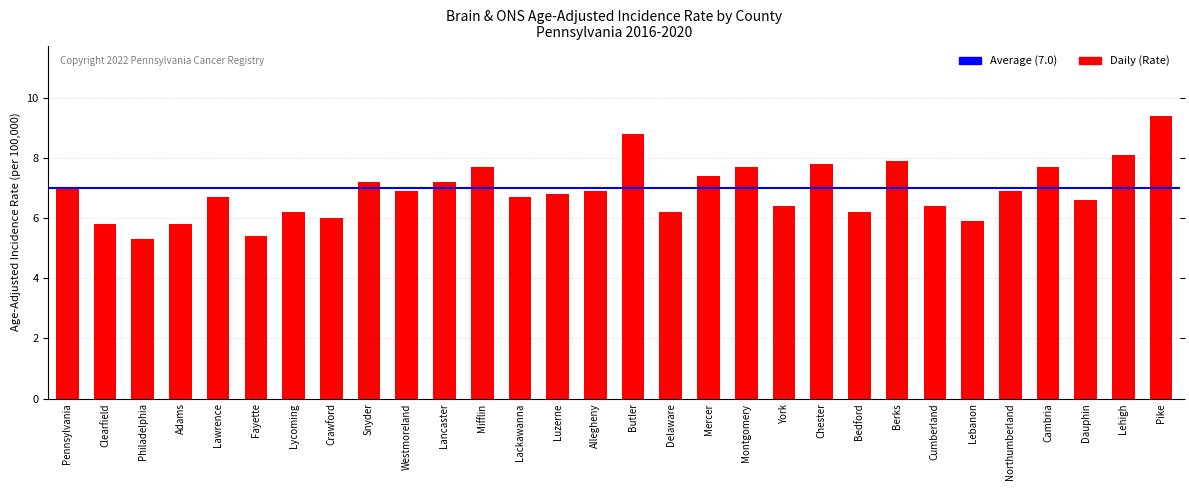

Is it true that the value at Philadelphia is 2.3?

False